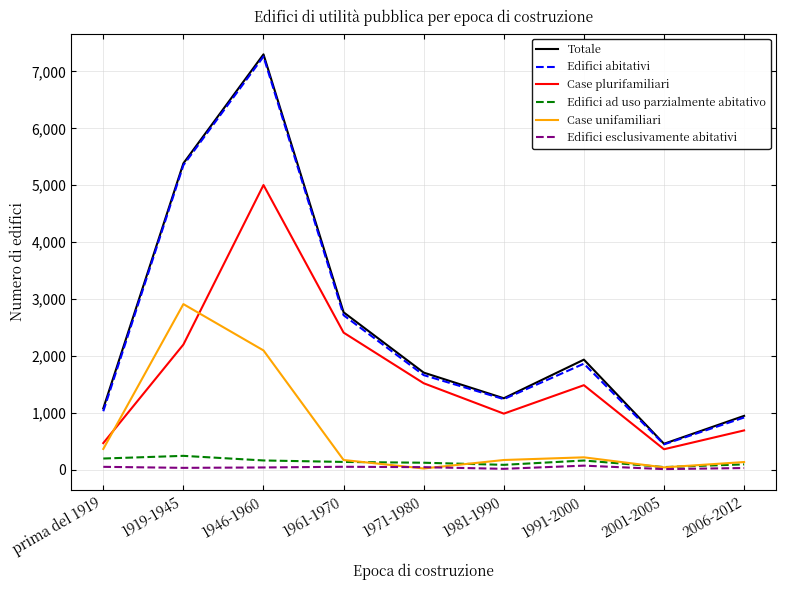

The value of Case unifamiliari at prima del 1919 is 364. True or false?

True